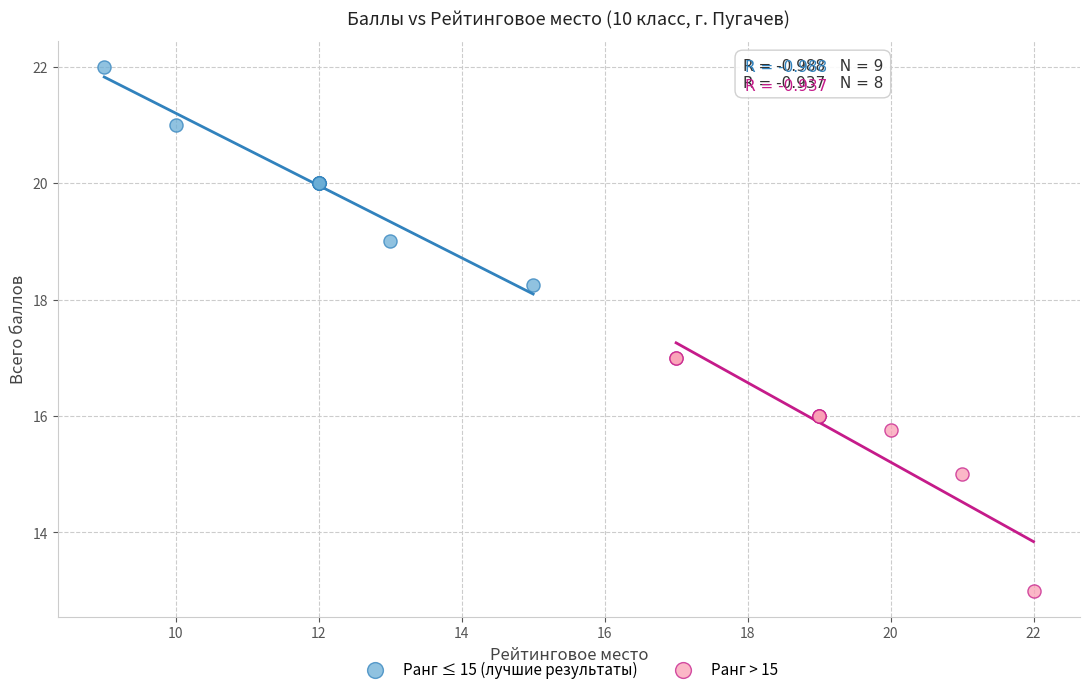

Which series contains the highest Y value?

Ранг ≤ 15 (лучшие результаты)